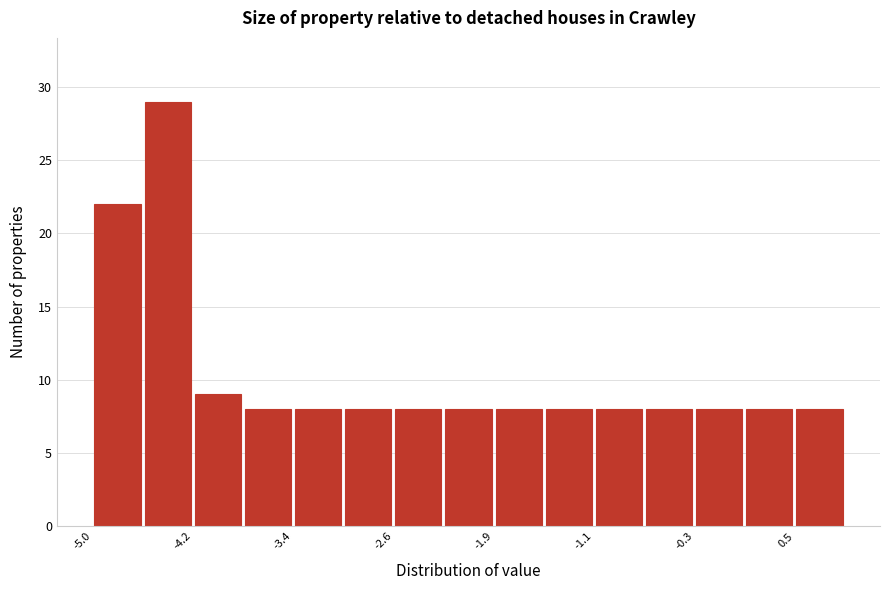

Around what value on the x-axis is the tallest bar? Give the approximate position of its centre, as read against the axis.

-4.4